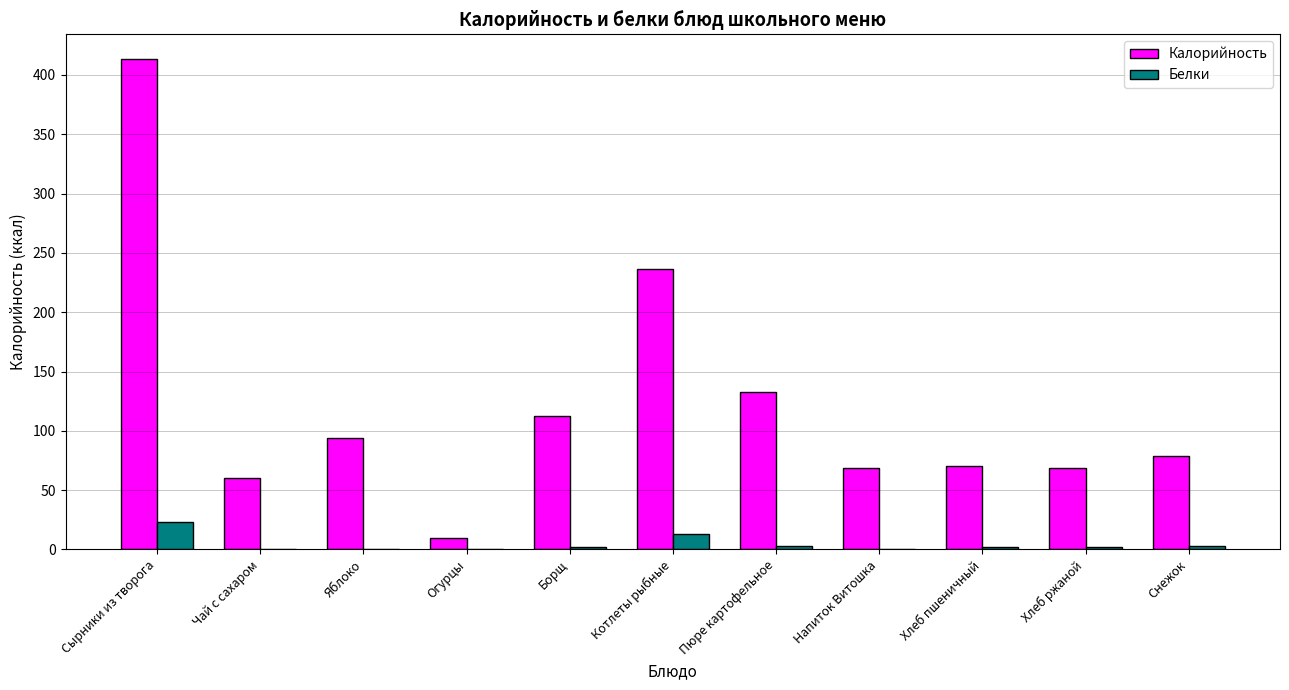

At which category is the sum across all series the highest?

Сырники из творога